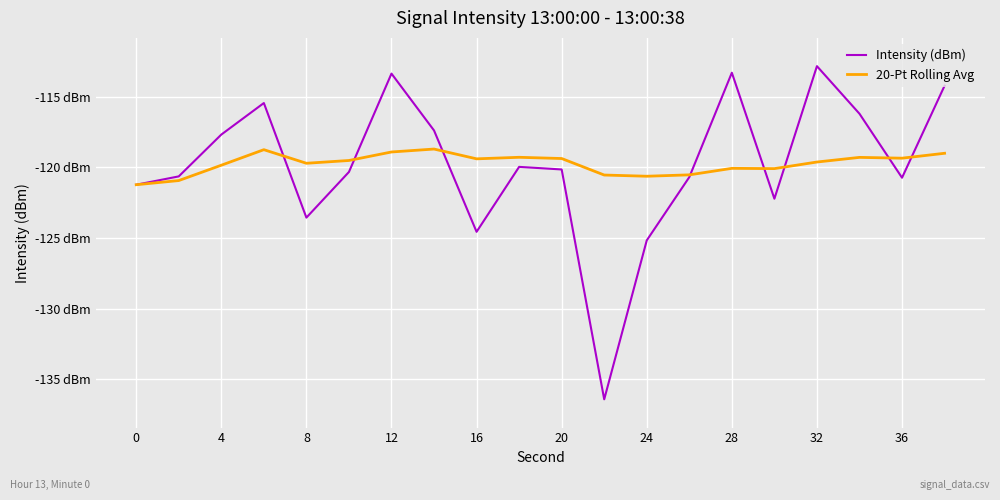

Reading left to right, list all the values displayed in this chart.

Intensity (dBm): -121.2	-120.6	-117.7	-115.4	-123.6	-120.3	-113.4	-117.4	-124.6	-120.0	-120.1	-136.4	-125.2	-120.7	-113.3	-122.2	-112.8	-116.2	-120.7	-114.2
20-Pt Rolling Avg: -121.2	-120.9	-119.8	-118.7	-119.7	-119.5	-118.9	-118.7	-119.4	-119.3	-119.4	-120.5	-120.6	-120.5	-120.1	-120.1	-119.6	-119.3	-119.3	-119.0